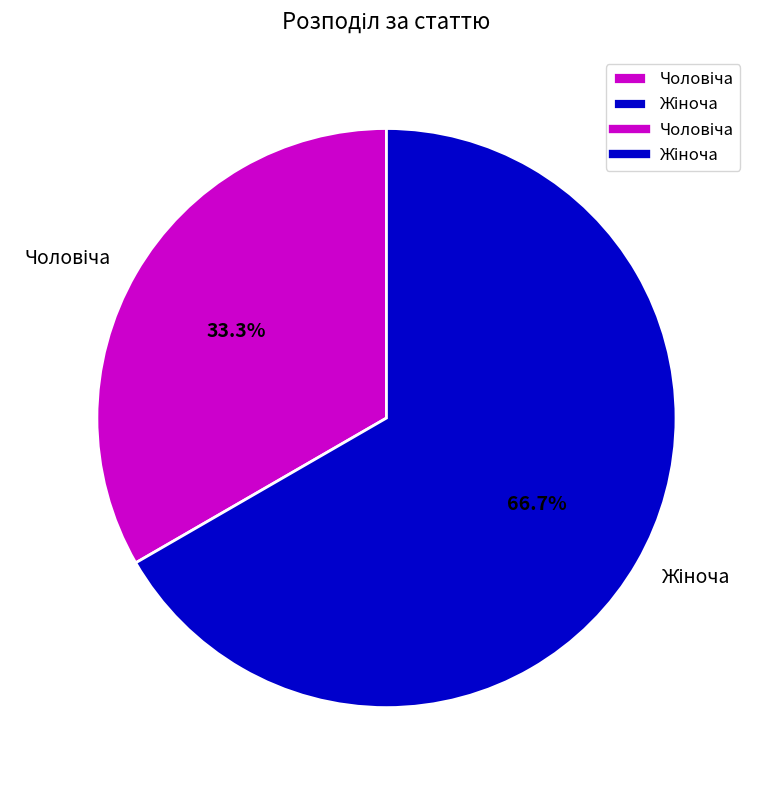

Is there a majority slice in this chart?

Yes